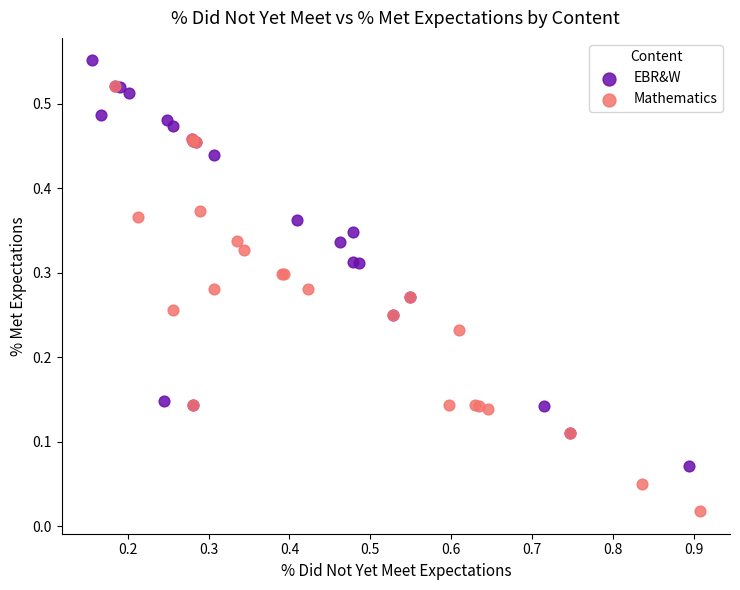

Which series contains the highest Y value?

EBR&W